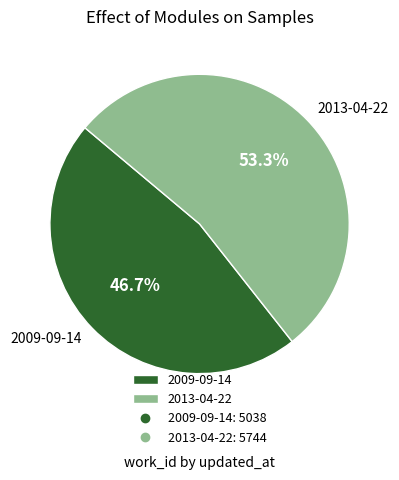

To the nearest percent, what is the average slice percentage?

50%